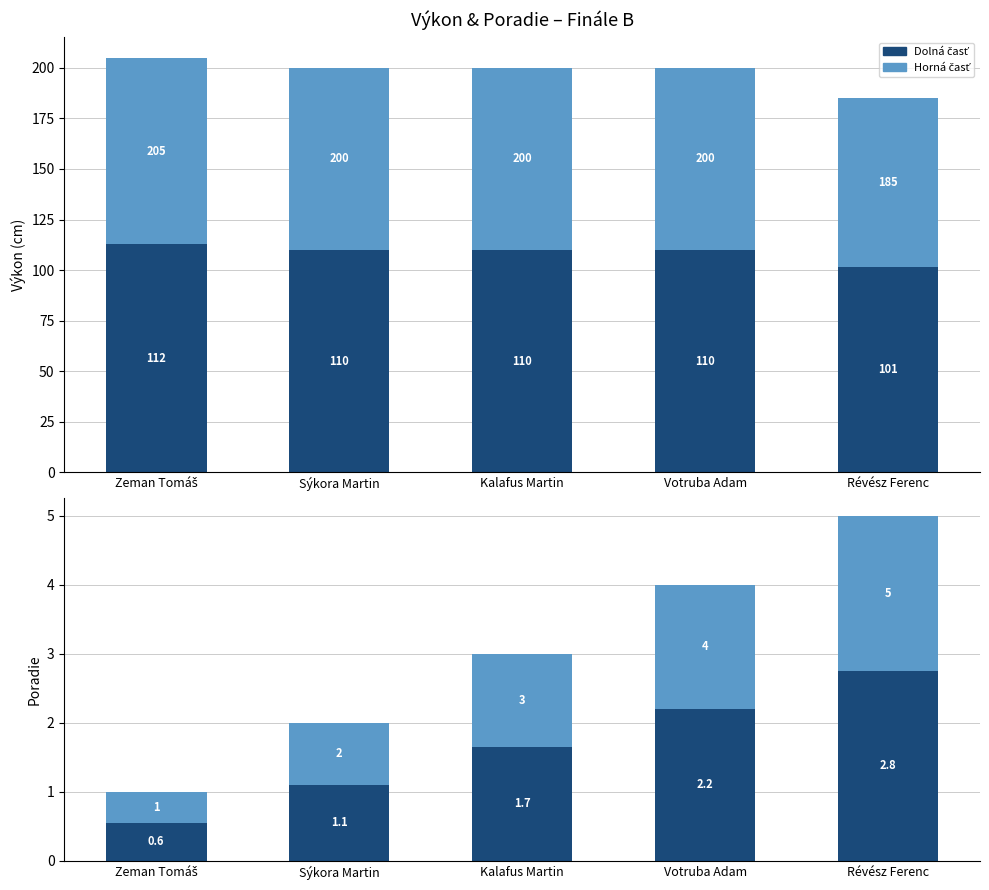

How many bars are there in total?

20